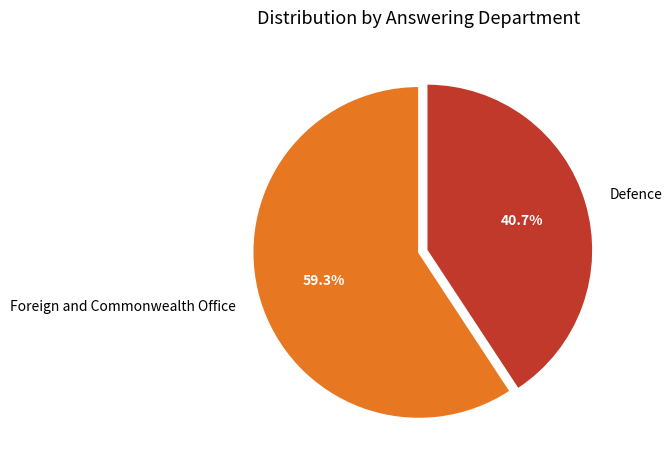

Is there a majority slice in this chart?

Yes